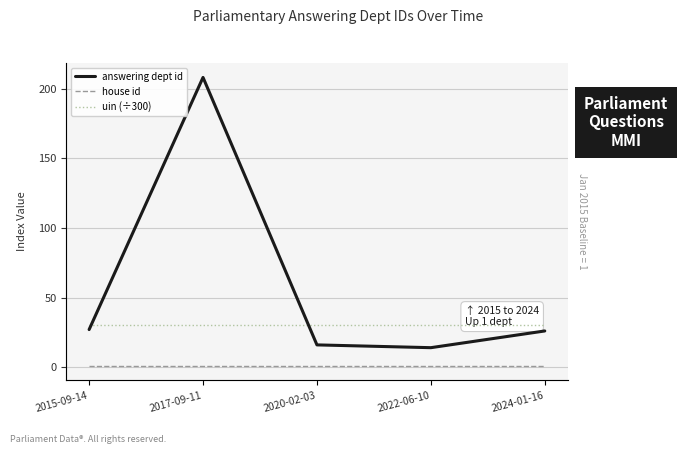

True or false: house id and answering dept id cross at least once.

False